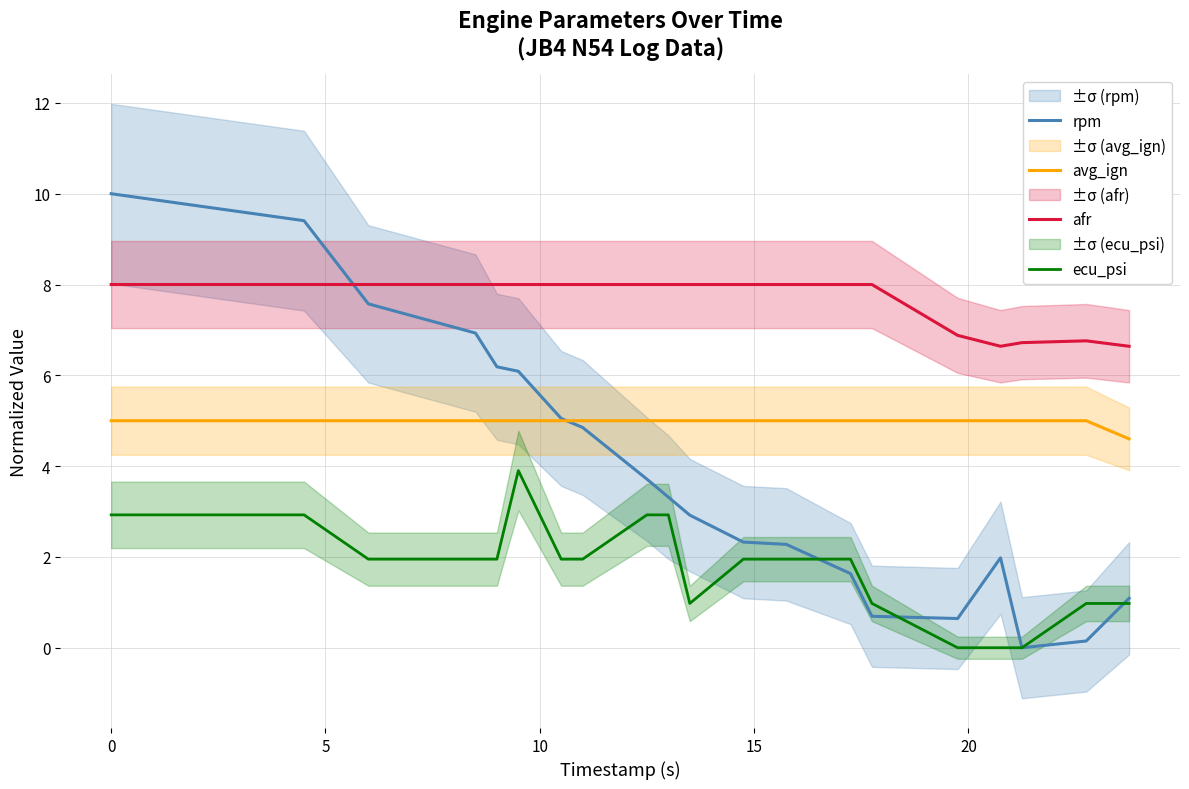

What is the maximum value for rpm?

10.0